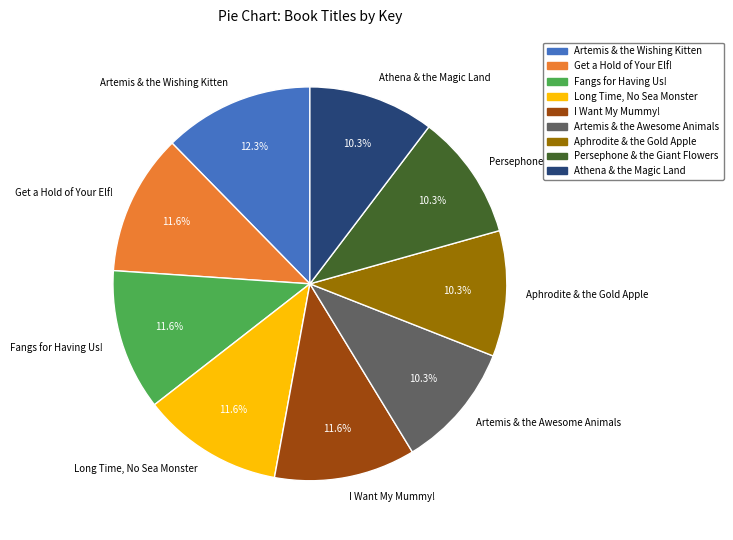

What percentage is the Aphrodite & the Gold Apple slice, to the nearest percent?

10%